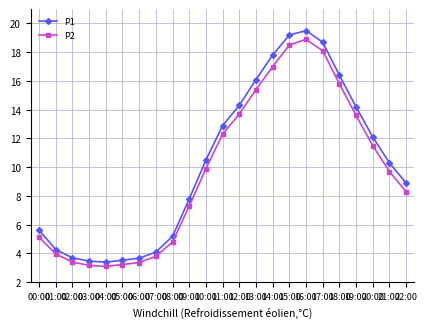

True or false: P1 has more than 0 interior local peaks.

True